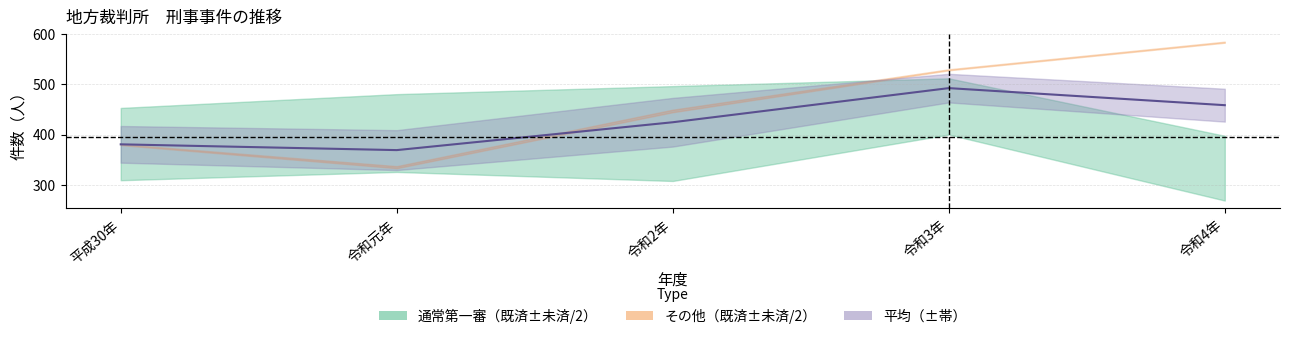

Reading right to left, transcribe all the data shown in this chart.

既済（通常第一審）: 333	456	402	403	381
既済（その他）: 584	529	447	335	380